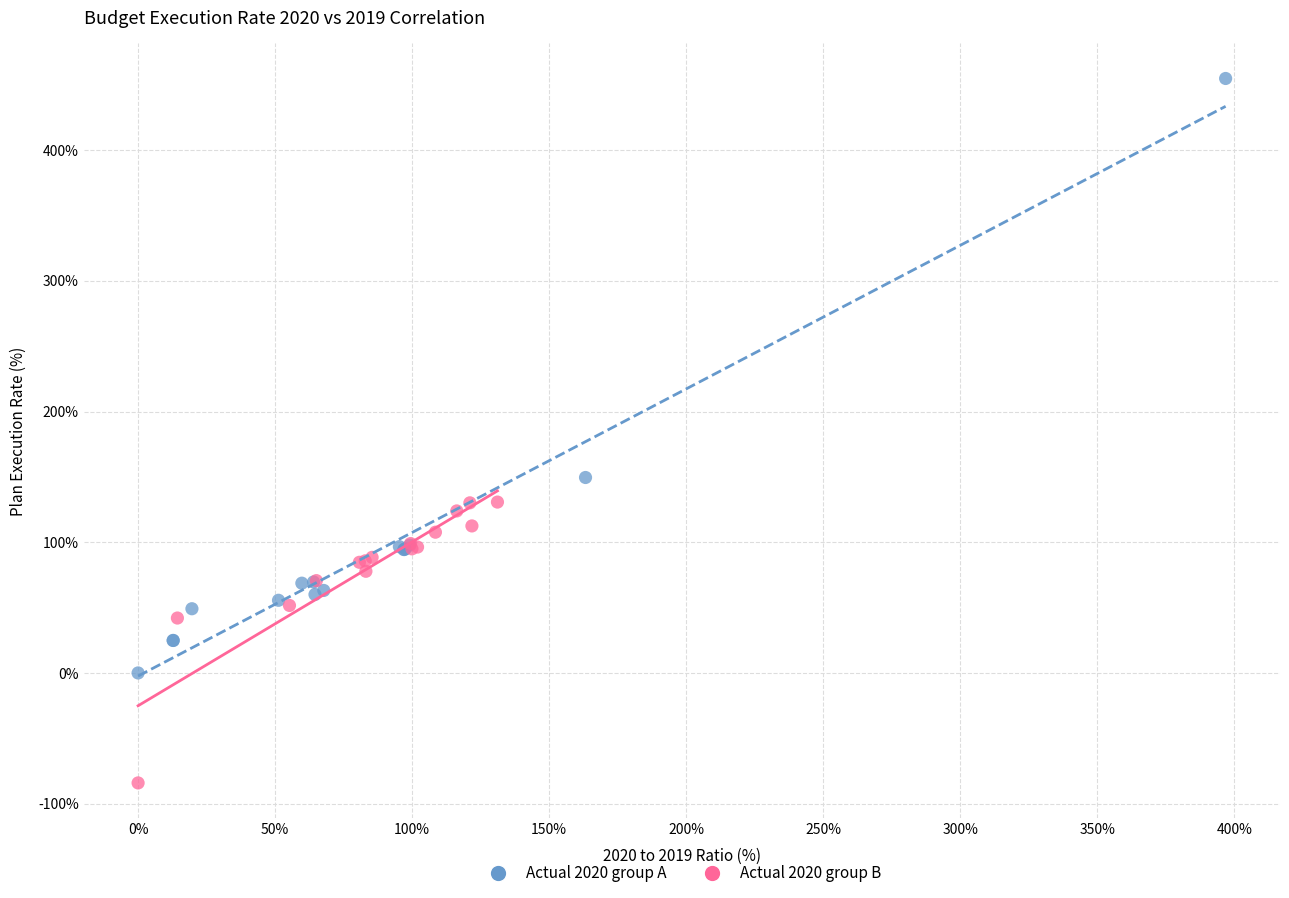

Which series has the largest Y range (max minus min)?

Actual 2020 group A